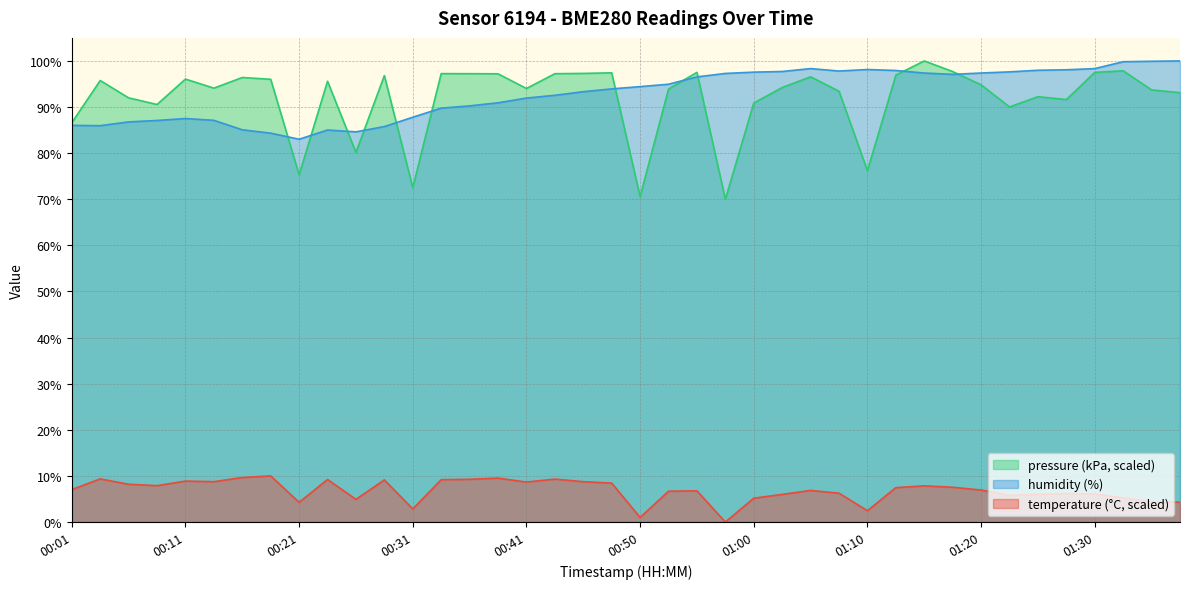

At how many categories does at least one series exceed 56?

40